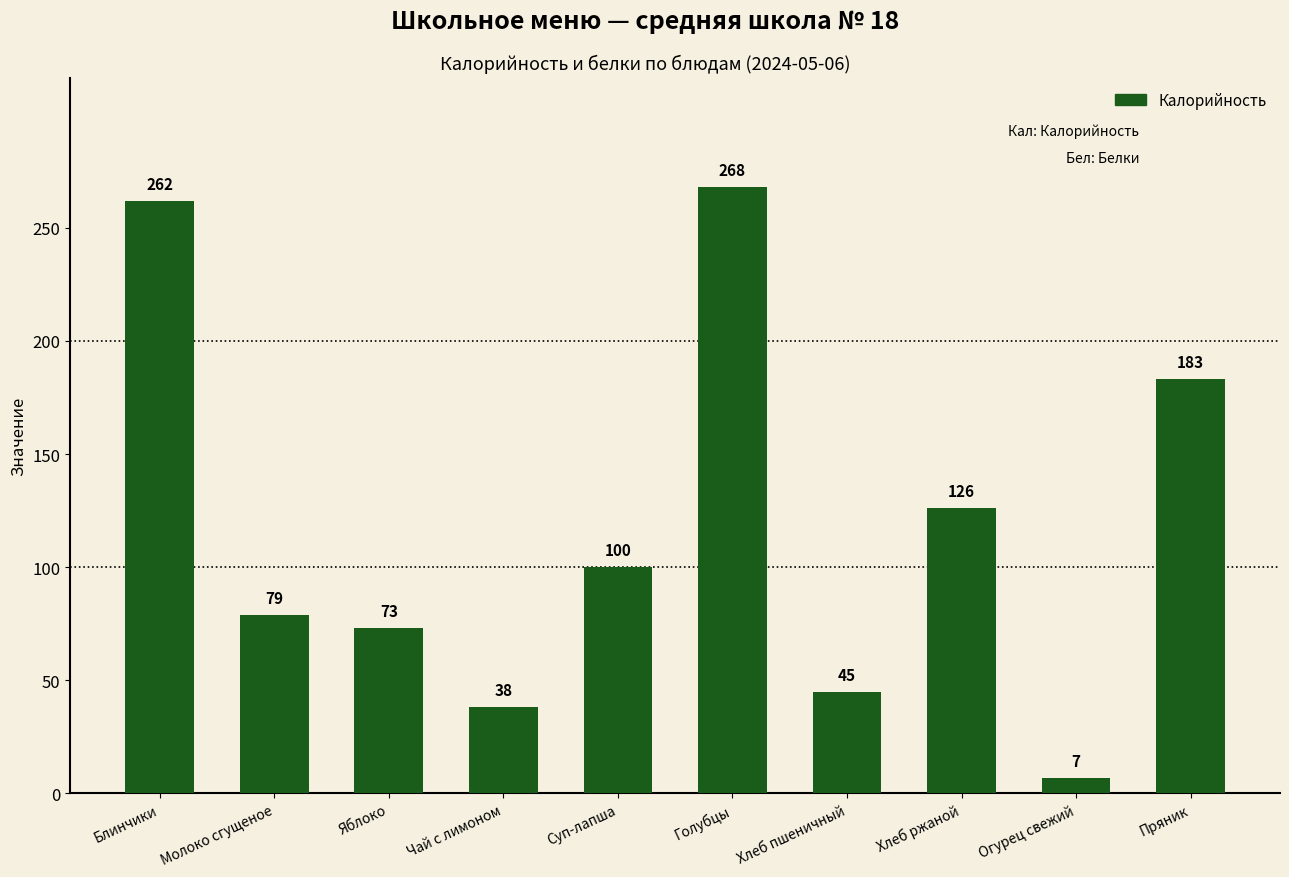

Reading left to right, extract all data points from this chart.

262	79	73	38	100	268	45	126	7	183